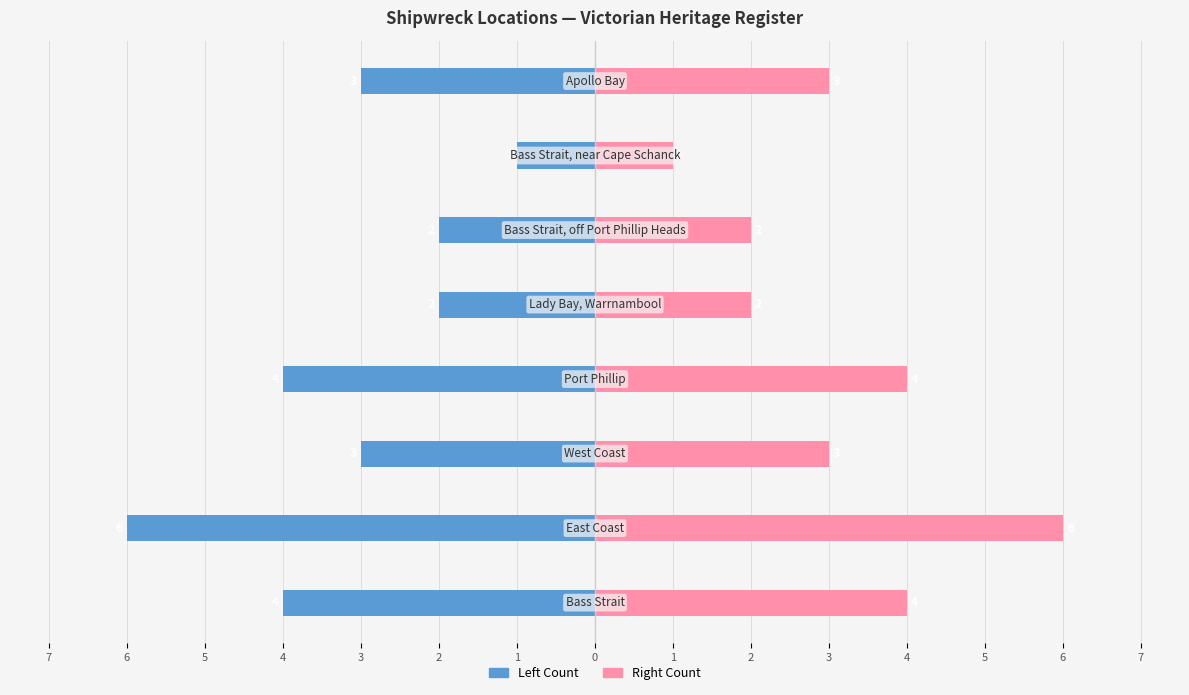

How many bars are there in each group?

2